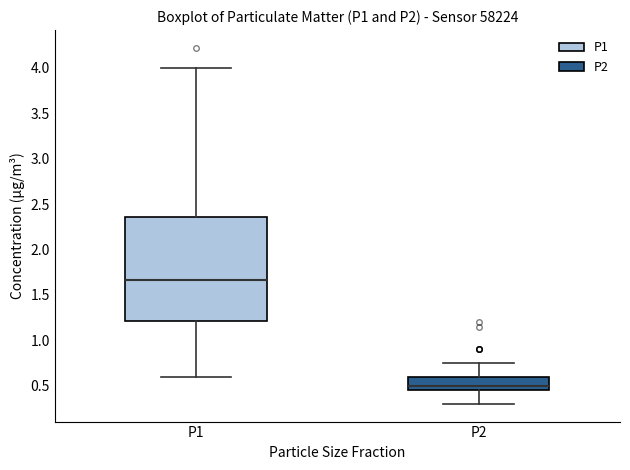

Reading left to right, transcribe this box plot: for each box, give where its median line is, the range the box spans, and where its two whiskers end, as read against the y-axis. The values are not printed on the chart, so give them approximately, as read against the axis.

P1: median 1.65, box 1.20 to 2.35, whiskers 0.60 to 4.00
P2: median 0.50, box 0.45 to 0.60, whiskers 0.30 to 0.75